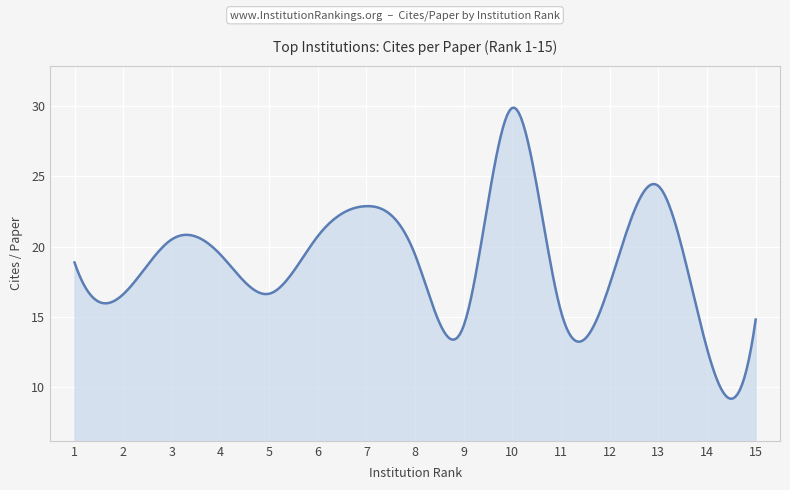

What is the greatest value displayed?

29.9